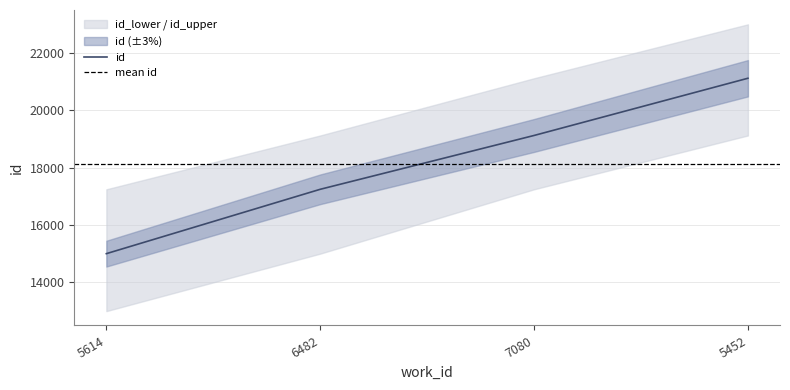

What is the value of the id point at the 4th from the left?

21120